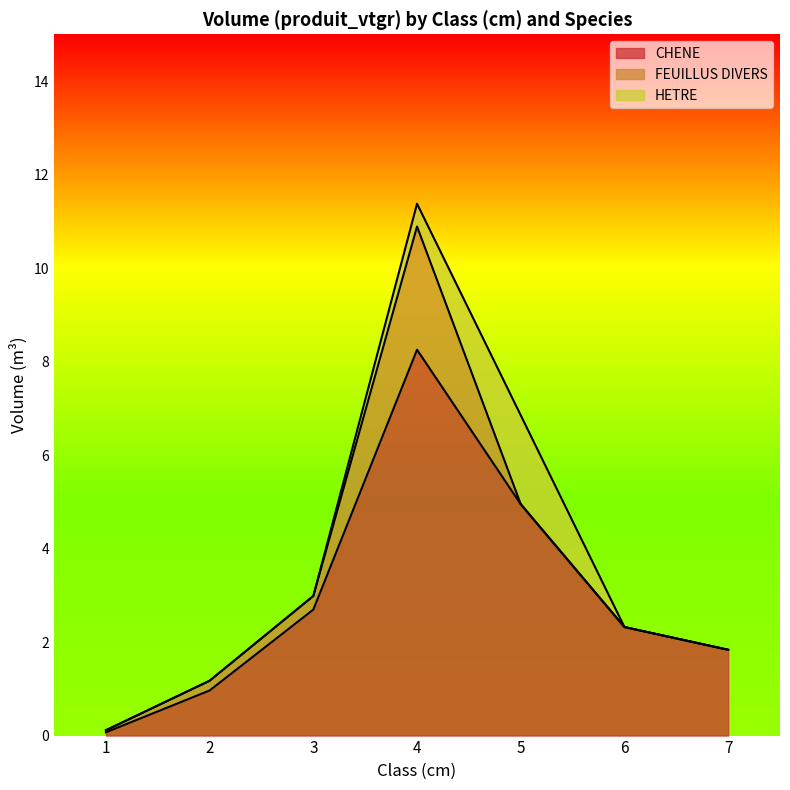

True or false: CHENE and HETRE cross at least once.

False